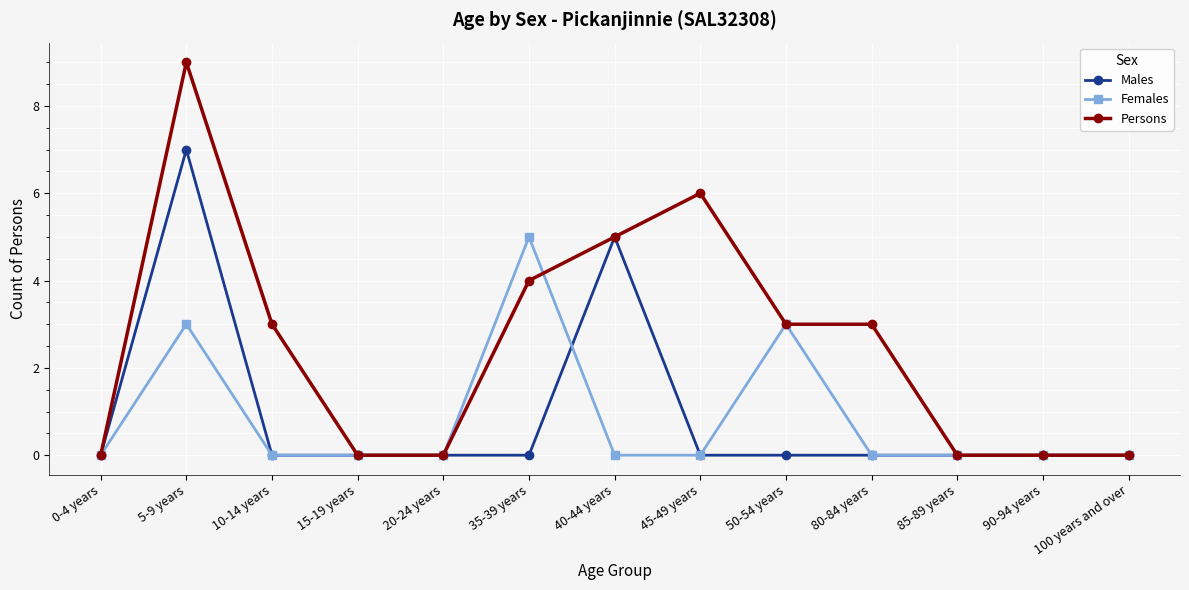

At which category is the sum across all series the highest?

5-9 years